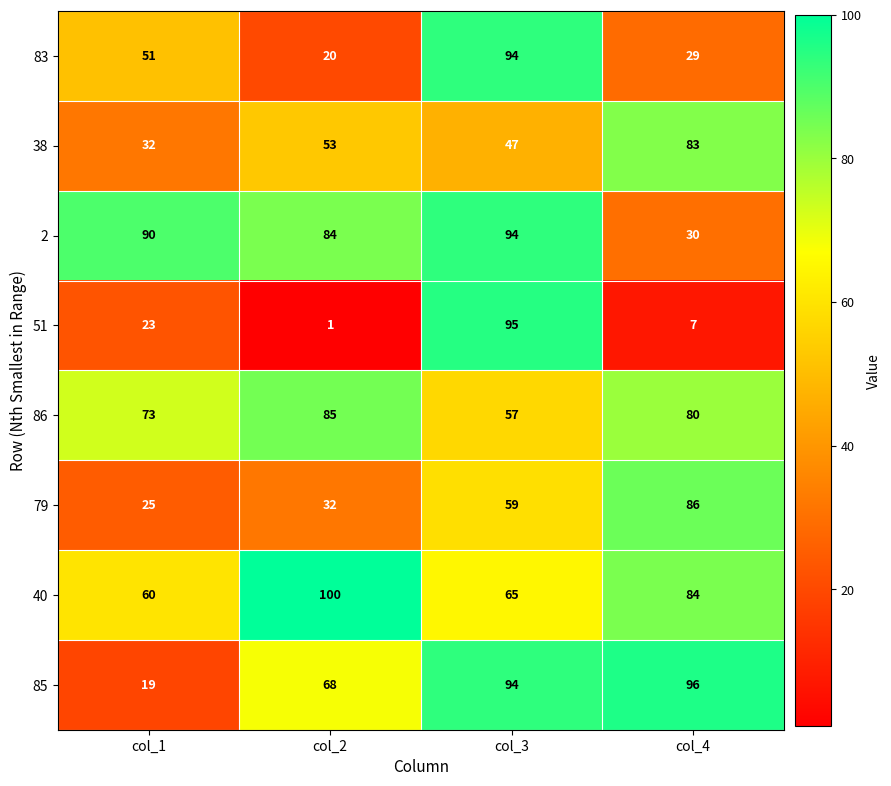

How many series are shown in this chart?

8